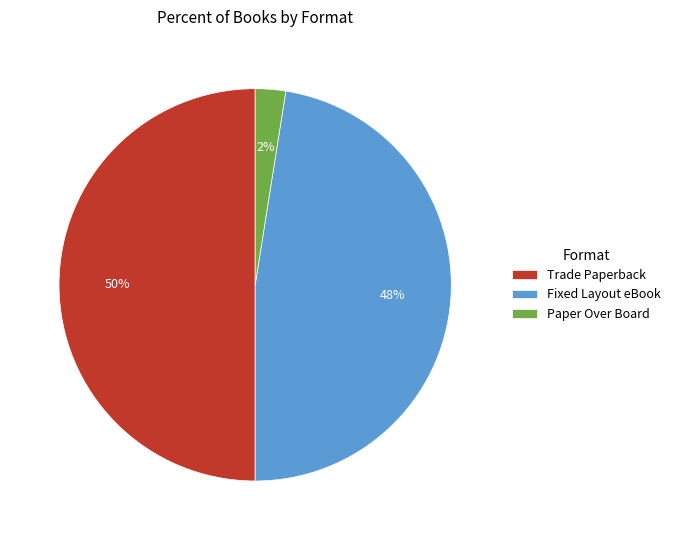

Is Paper Over Board the majority of the pie?

No